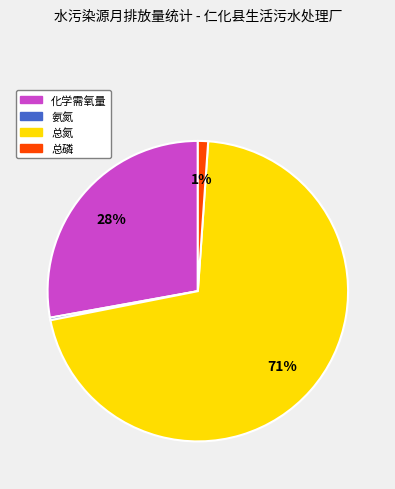

Does 总磷 represent more than half of the total?

No